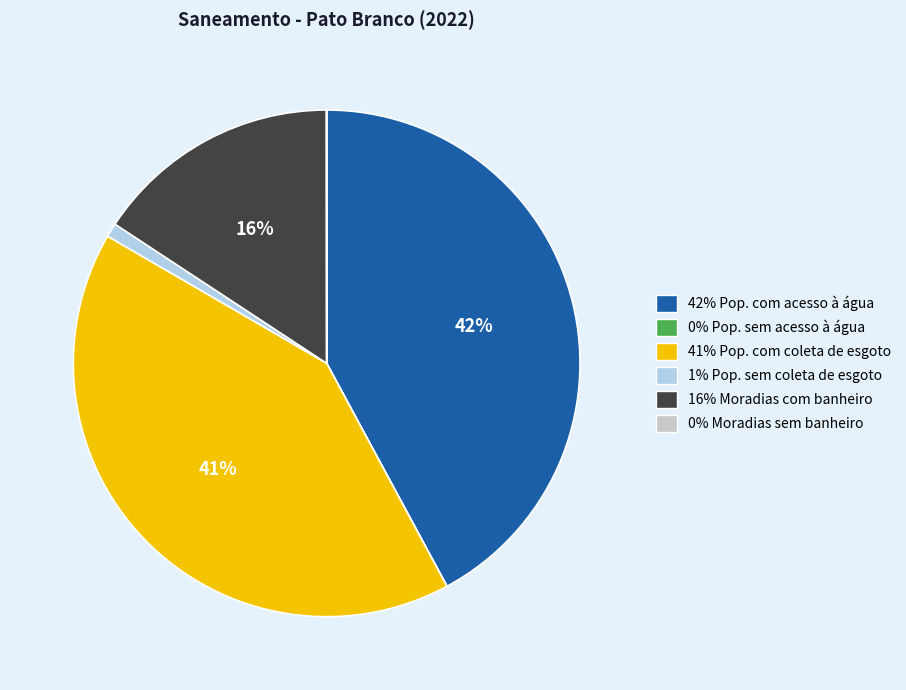

Does any single category account for the majority?

No